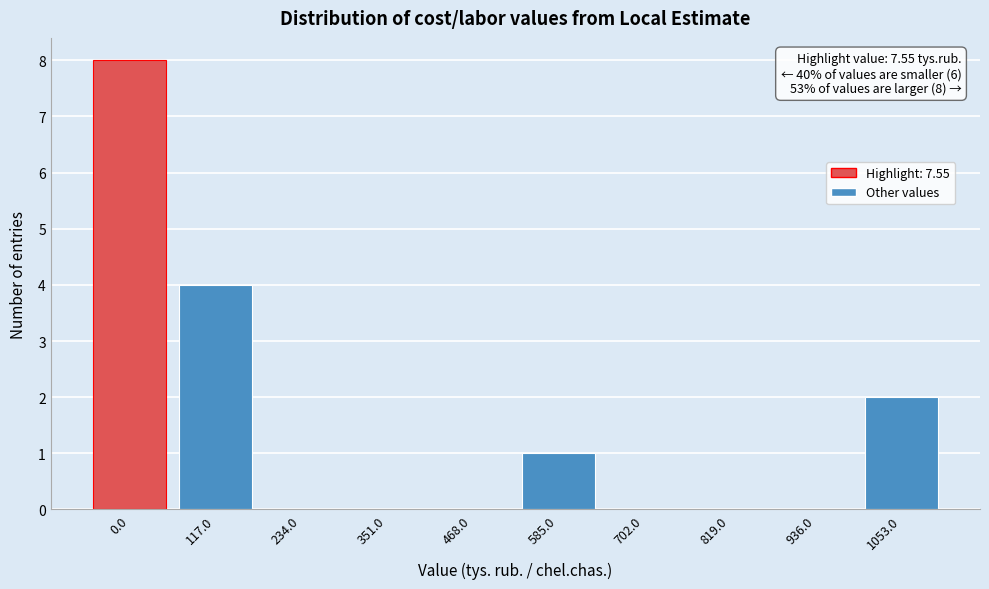

Reading left to right, extract all data points from this chart.

0.0=8	117.0=4	234.0=0	351.0=0	468.0=0	585.0=1	702.0=0	819.0=0	936.0=0	1053.0=2